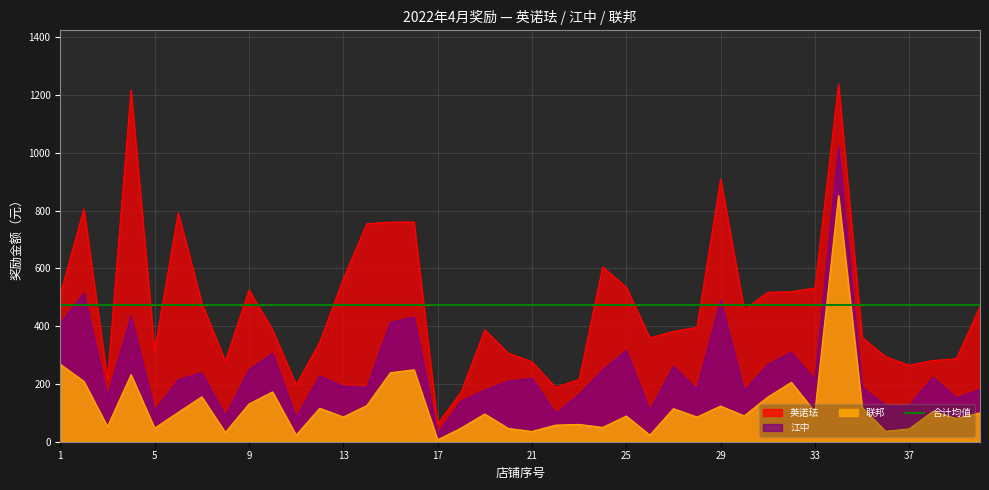

Count the number of categories in the chart.

40